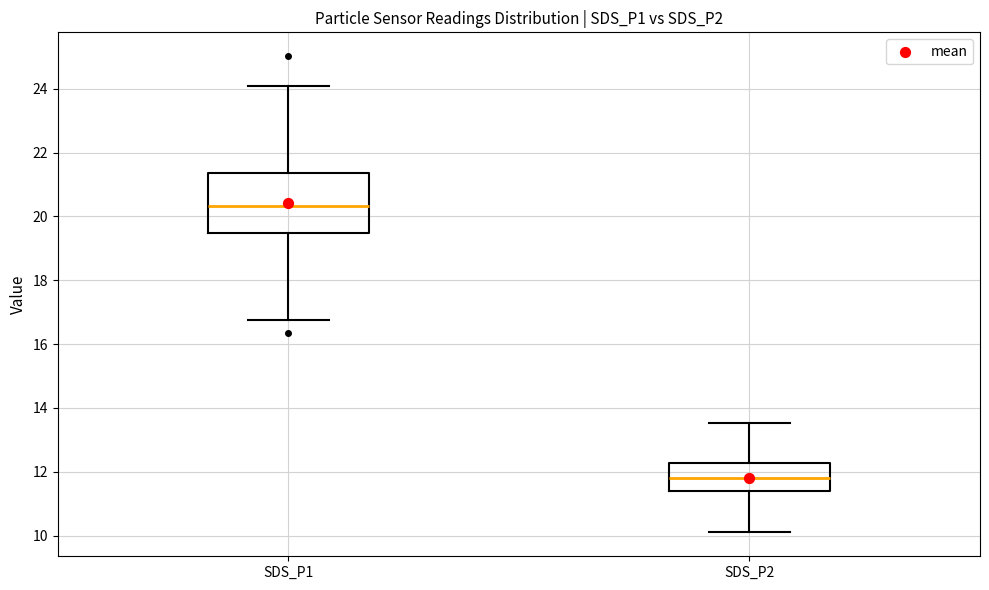

Comparing the boxes themselves (not the whiskers), which one is the tallest?

SDS_P1